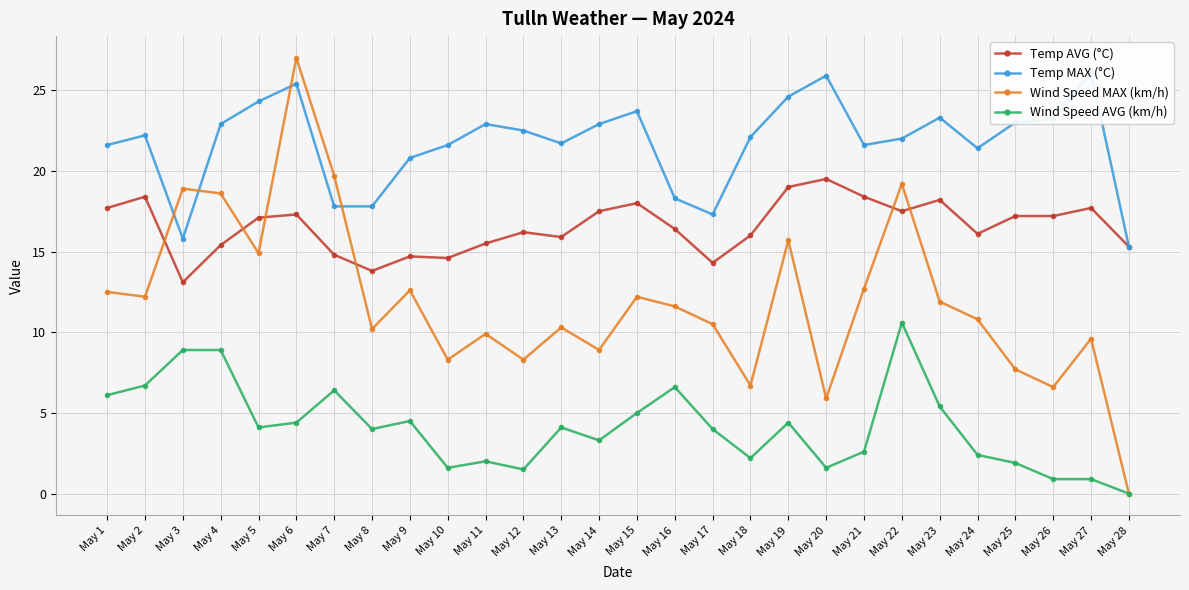

True or false: Temp AVG (°C) and Wind Speed AVG (km/h) intersect in this chart.

False